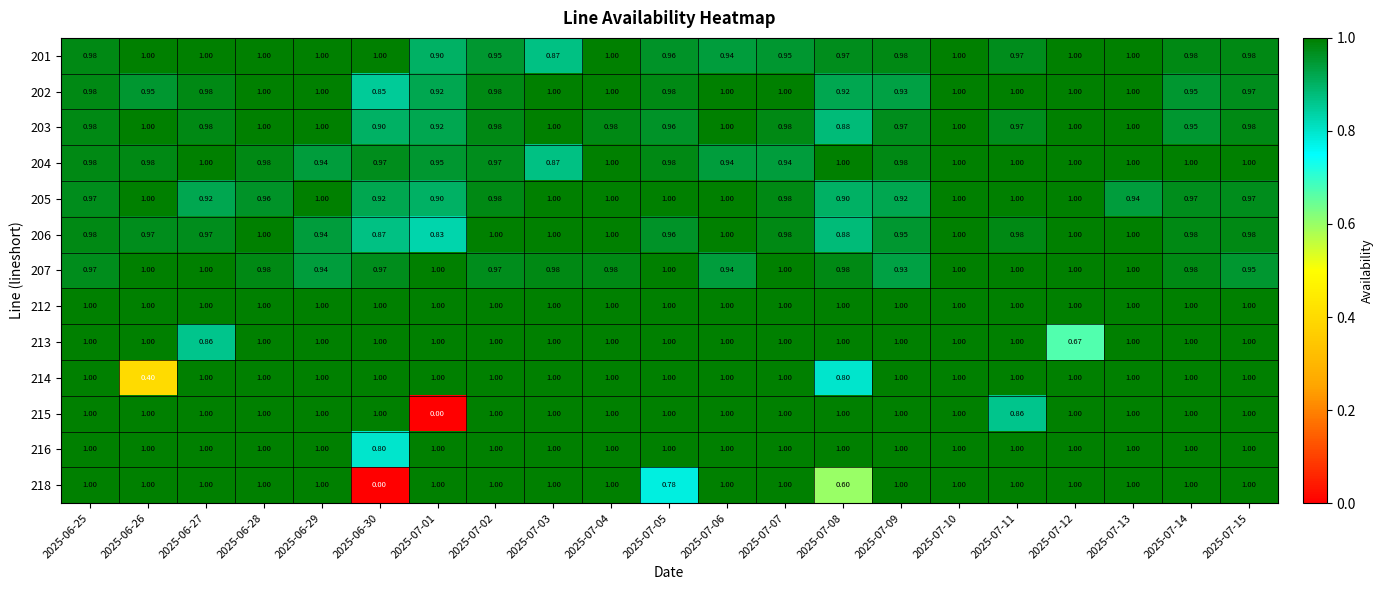

Is the value of 214 at 2025-07-13 greater than the value of 202 at 2025-07-02?

Yes